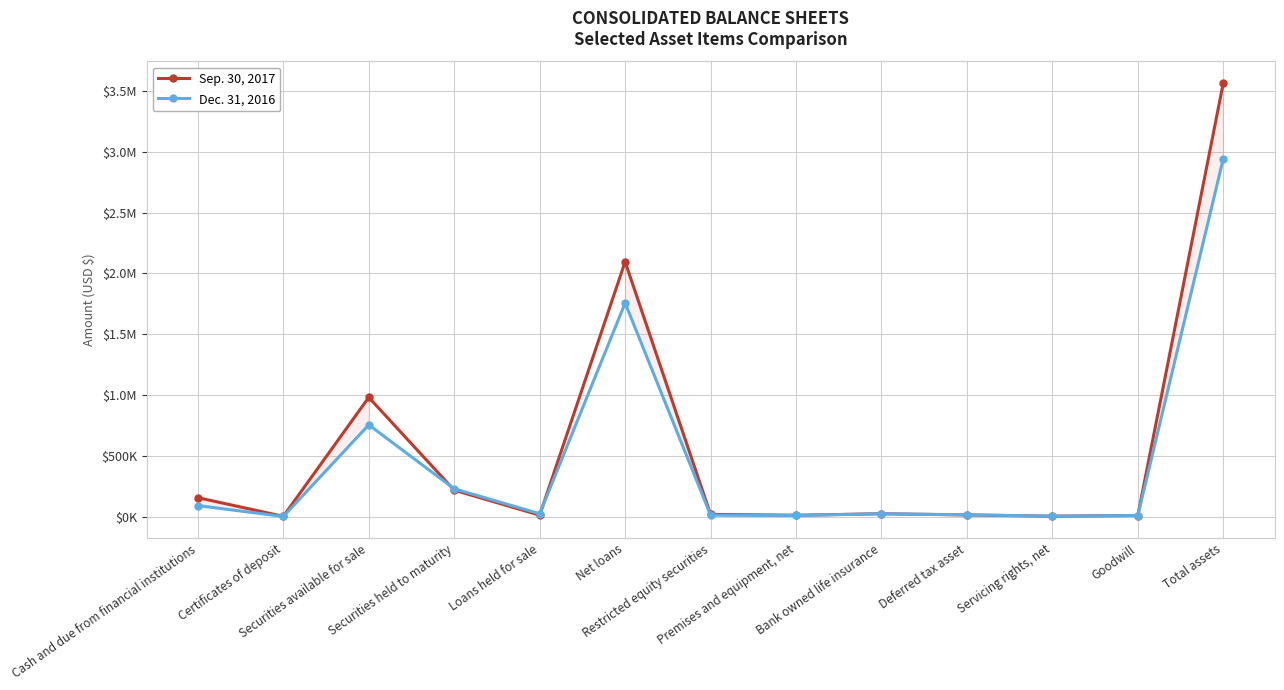

At which category does Sep. 30, 2017 reach its first local peak?

Securities available for sale